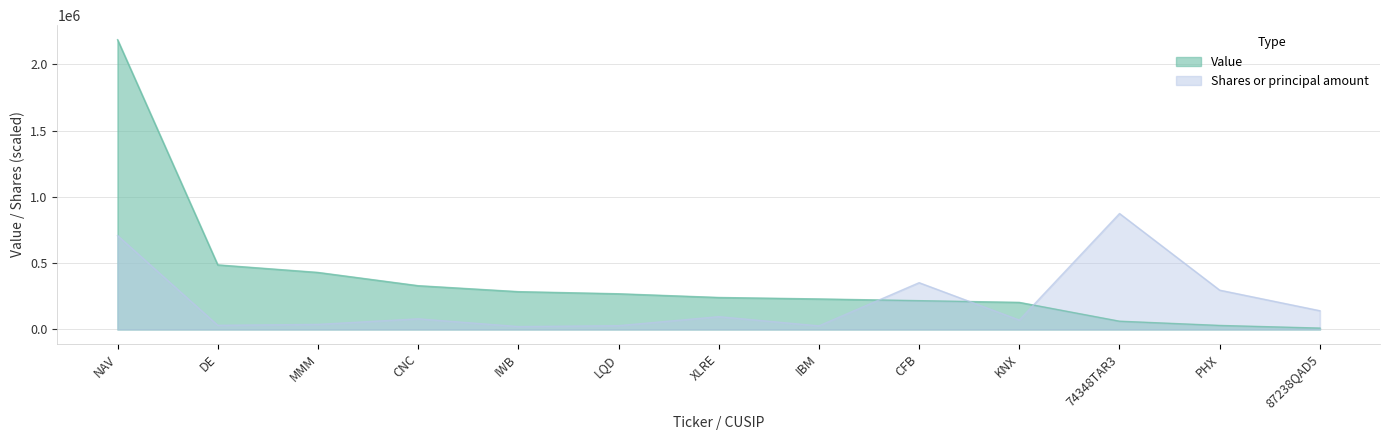

What is the label of the 9th point from the right?

IWB